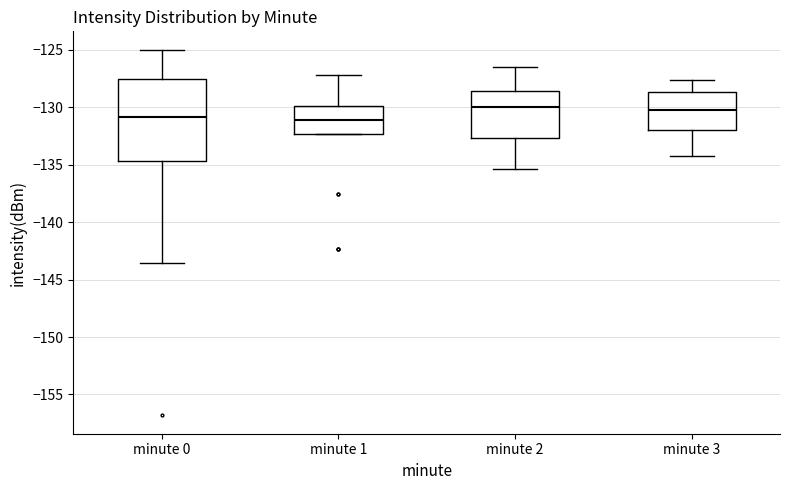

Reading left to right, transcribe this box plot: for each box, give where its median line is, the range the box spans, and where its two whiskers end, as read against the y-axis. The values are not printed on the chart, so give them approximately, as read against the axis.

minute 0: median -131.0, box -134.5 to -127.5, whiskers -143.5 to -125.0
minute 1: median -131.0, box -132.5 to -130.0, whiskers -132.5 to -127.0
minute 2: median -130.0, box -132.5 to -128.5, whiskers -135.5 to -126.5
minute 3: median -130.0, box -132.0 to -128.5, whiskers -134.0 to -127.5